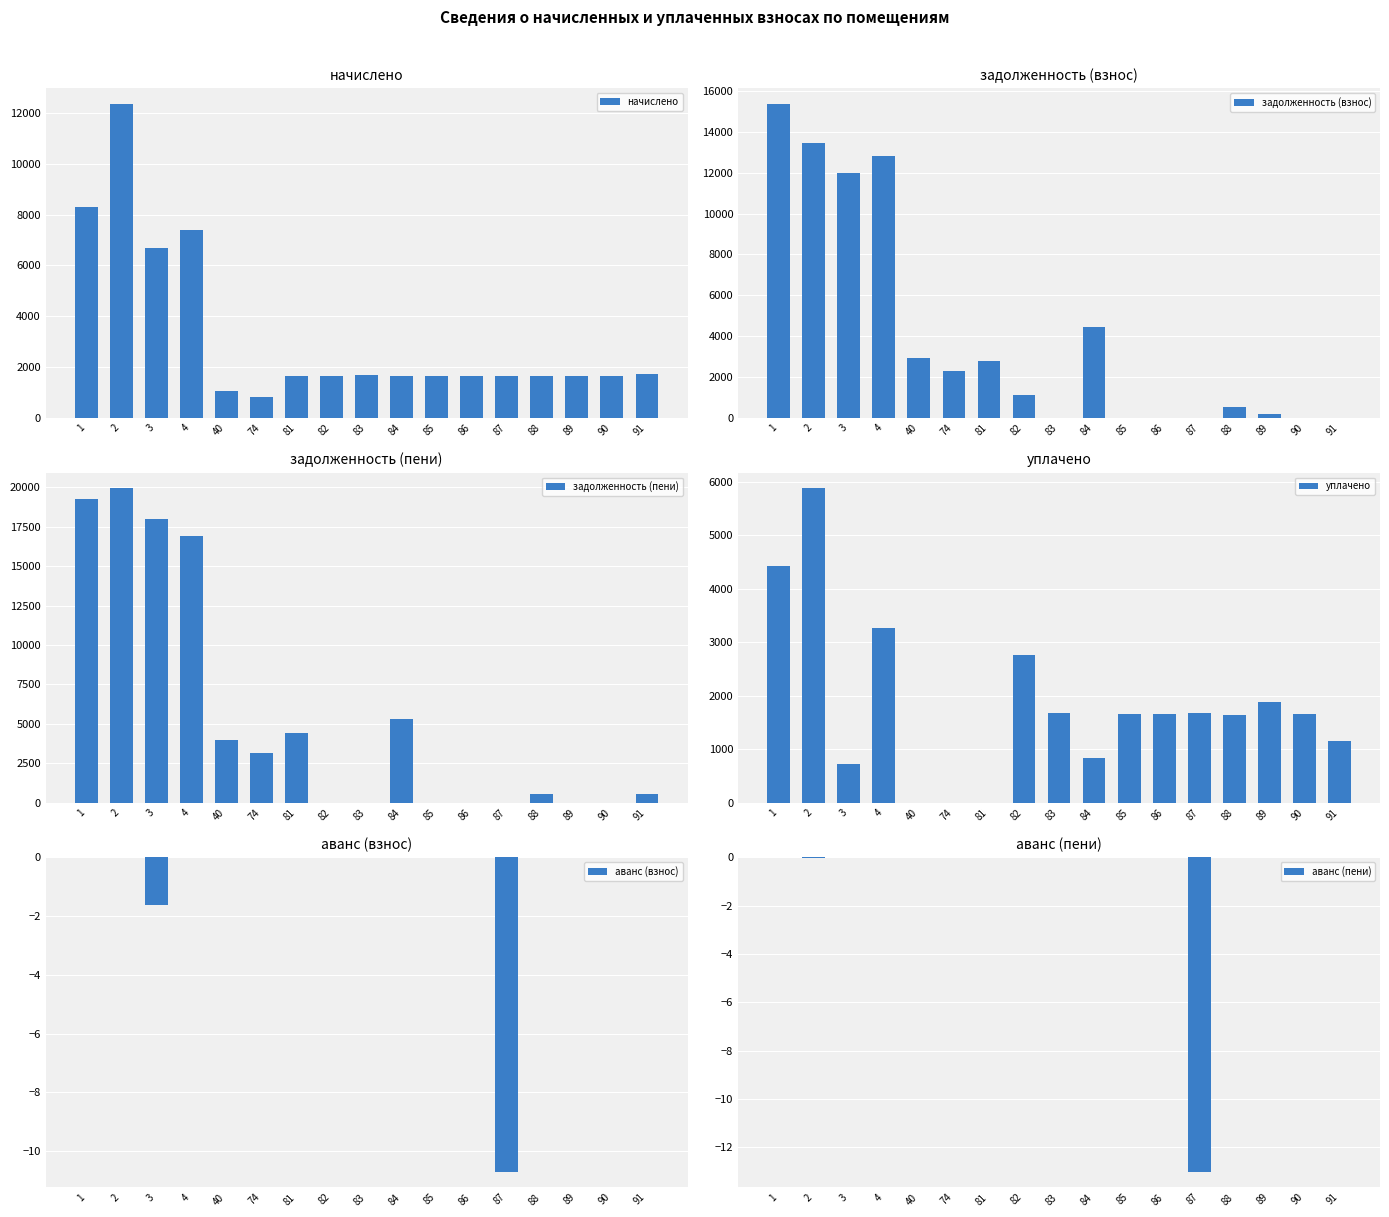

Does the chart contain any negative values?

Yes